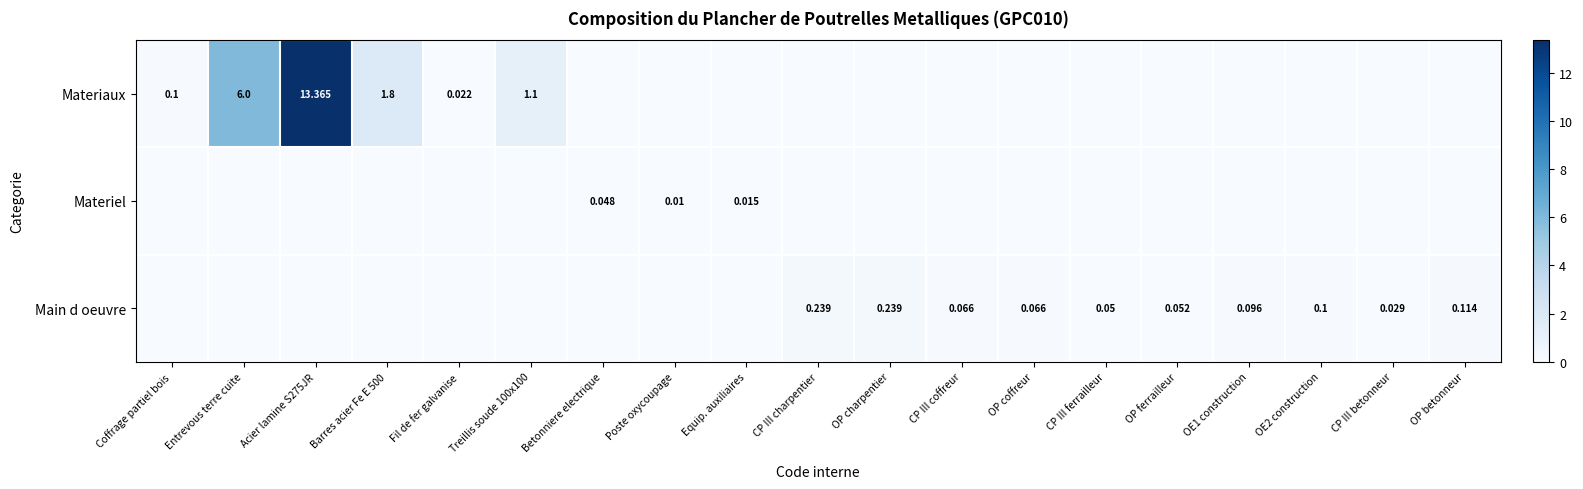

The value of Main d oeuvre at OE1 construction is 0.1. True or false?

True